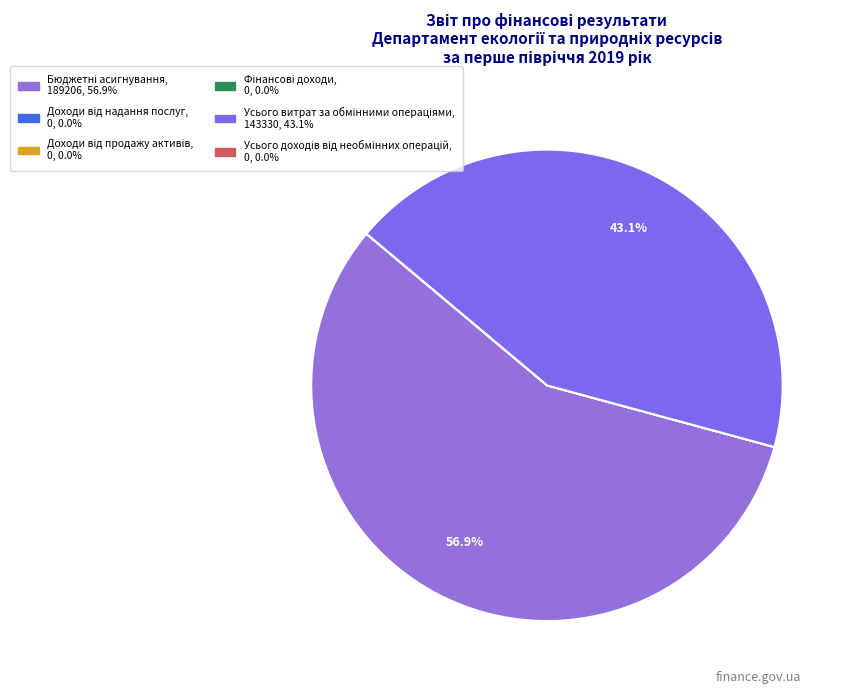

Combined, do Бюджетні асигнування and Фінансові доходи account for over 50%?

Yes